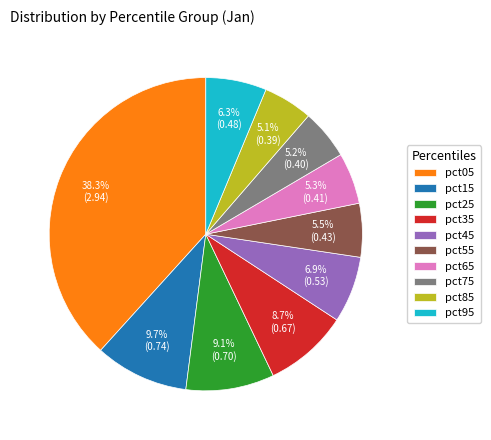

To the nearest percent, what is the difference between the largest and smallest slice percentages?

33%